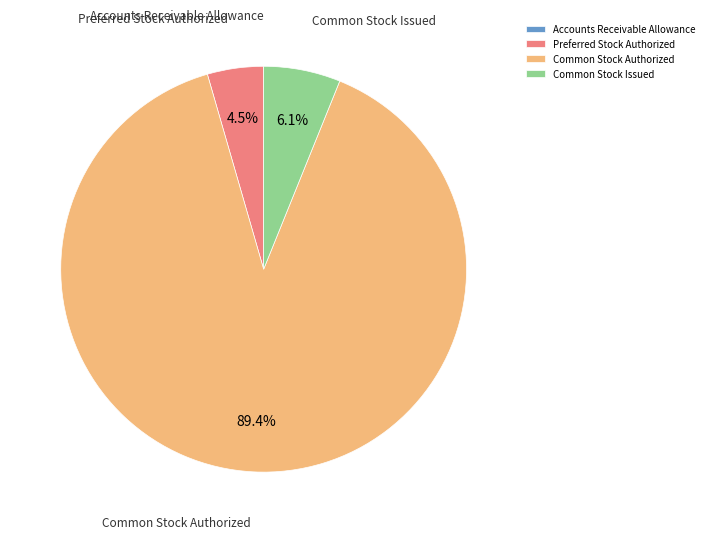

What percentage is NOT represented by Common Stock Authorized?

10.6%